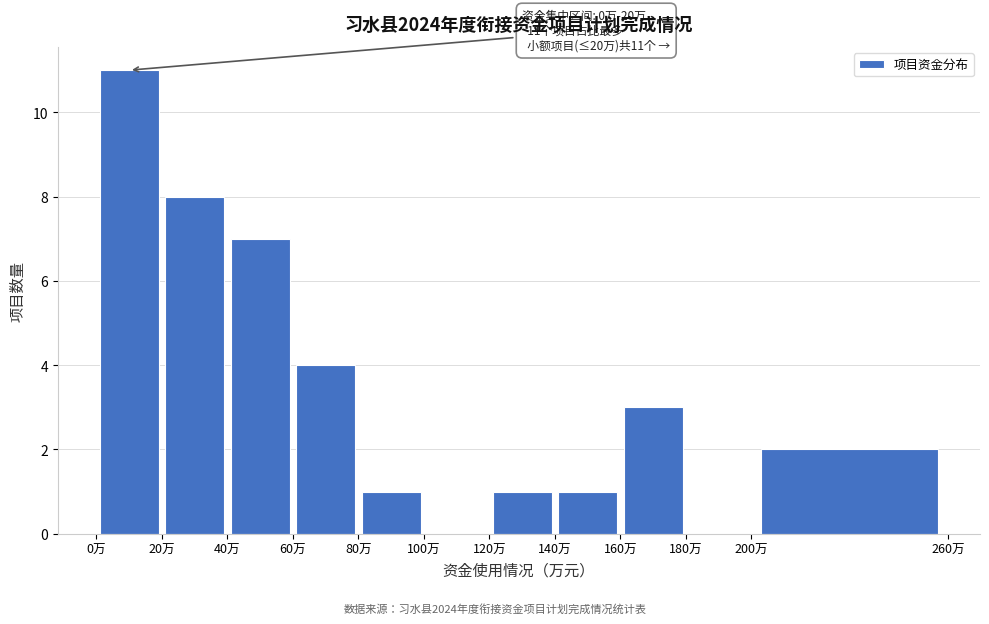

Which range on the x-axis has the tallest bar?

0 to 20